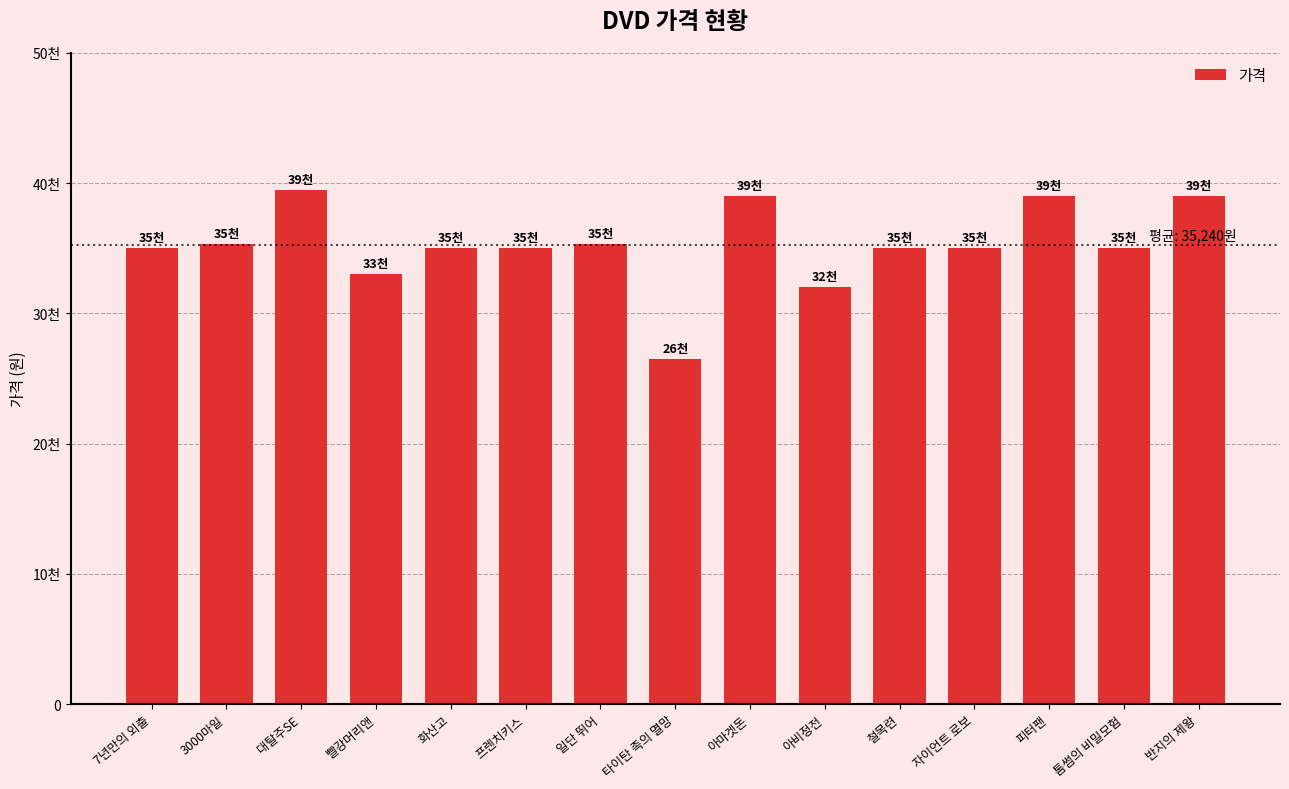

Are the bars horizontal?

No